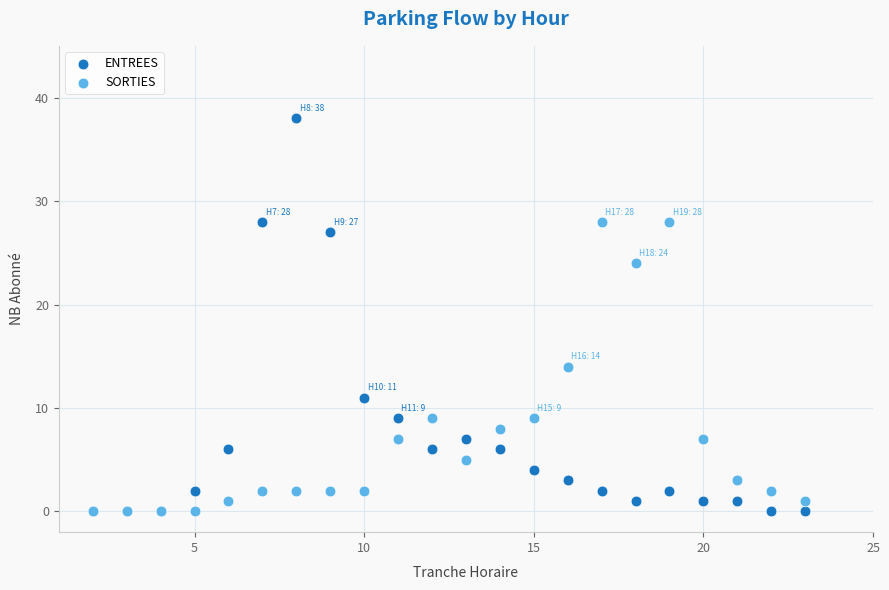

Which series reaches the maximum Y coordinate?

ENTREES